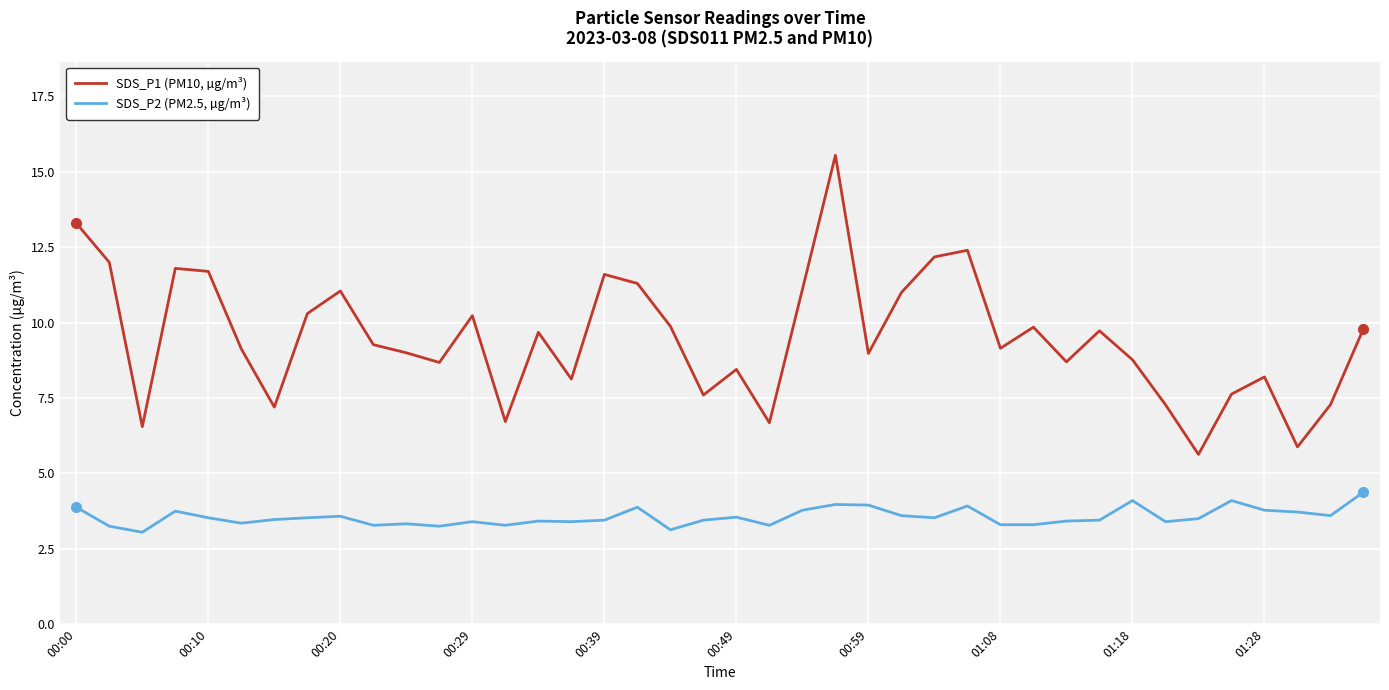

Rank the series by their average value, from highest to lowest.

SDS_P1 (PM10, µg/m³), SDS_P2 (PM2.5, µg/m³)